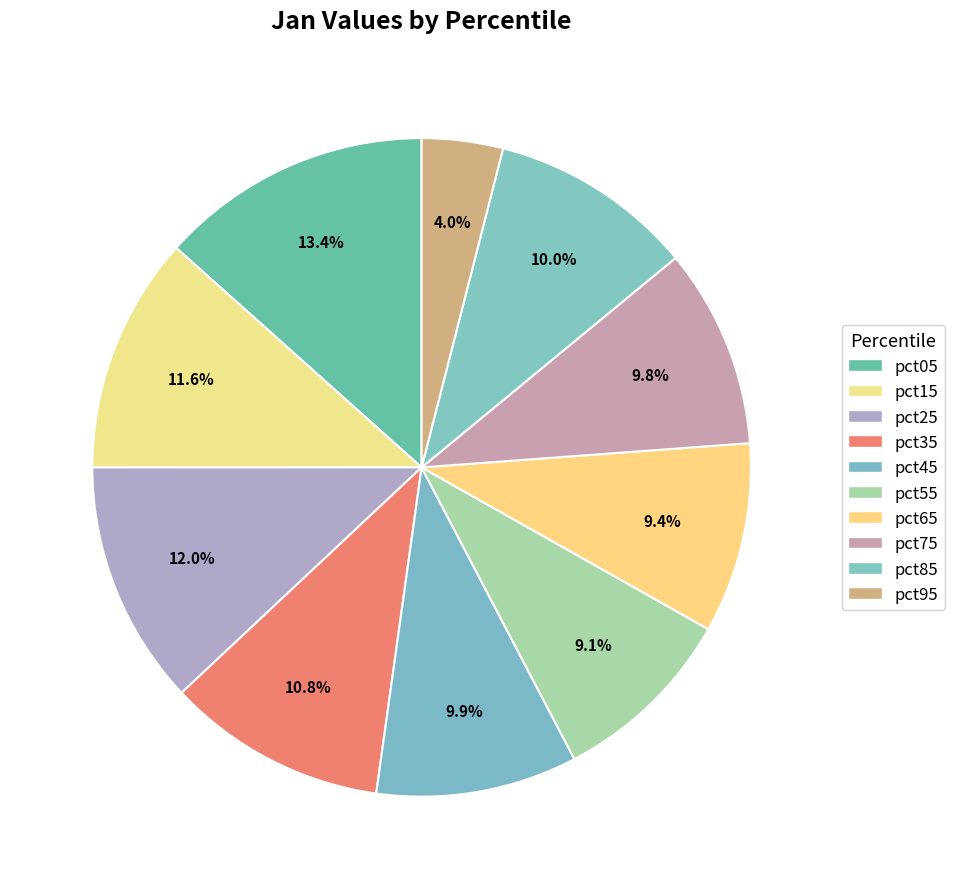

What percentage do pct15 and pct75 together represent?

21.4%